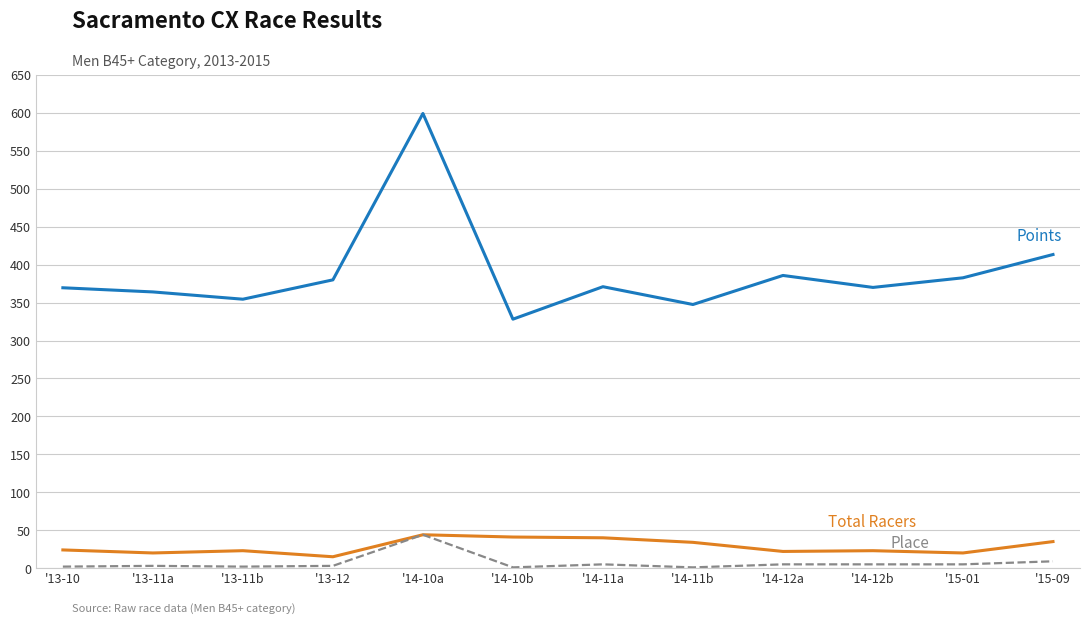

What is the difference between the highest and lowest values at '13-11b?

352.5